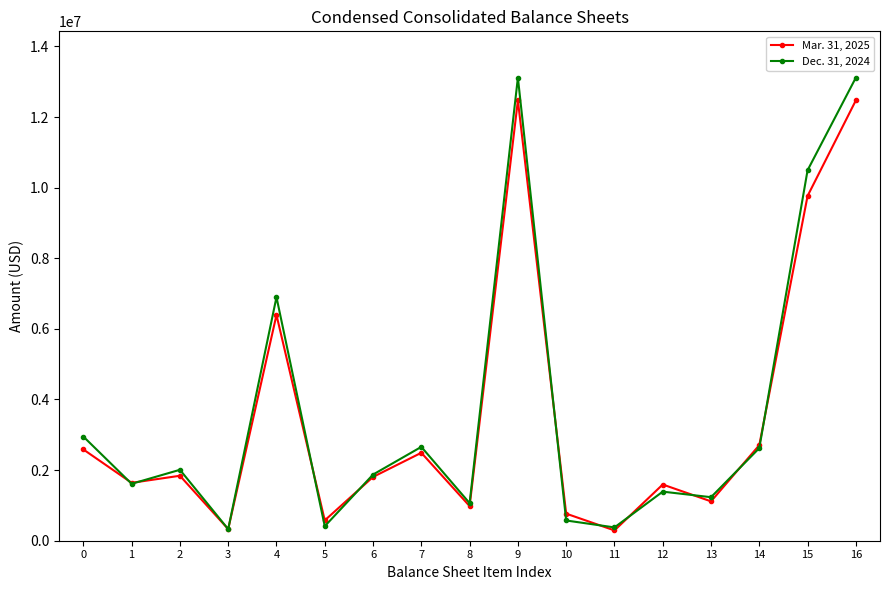

How many distinct data groups are displayed?

2